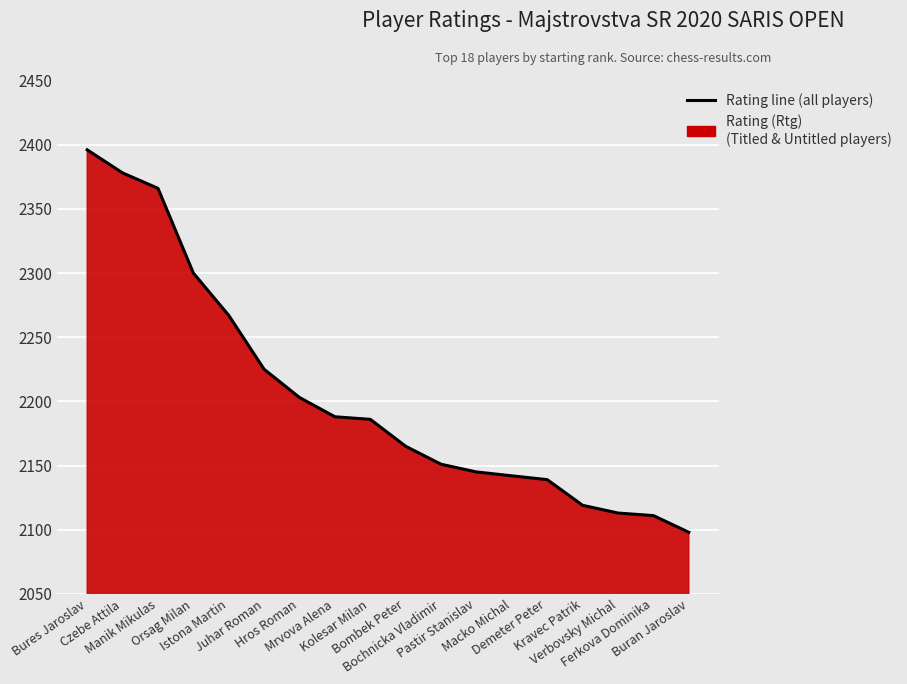

What is the greatest value displayed?

2396